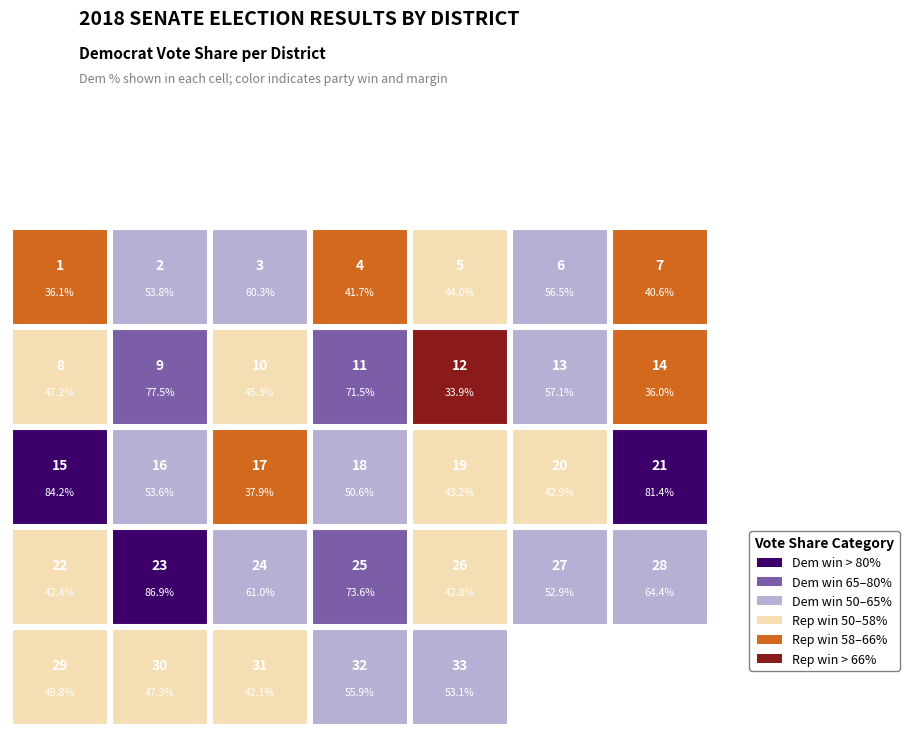

Is it true that Rep % equals 0.2 at 6?

False